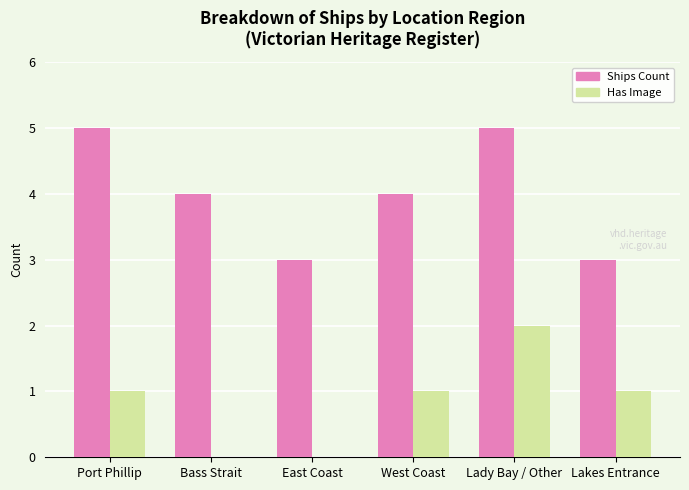

At which category is the sum across all series the highest?

Lady Bay / Other